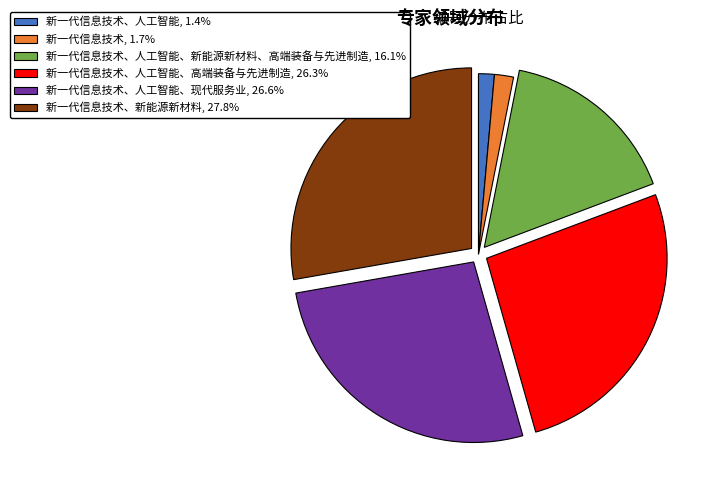

Does 新一代信息技术、人工智能, 1.4% represent more than half of the total?

No